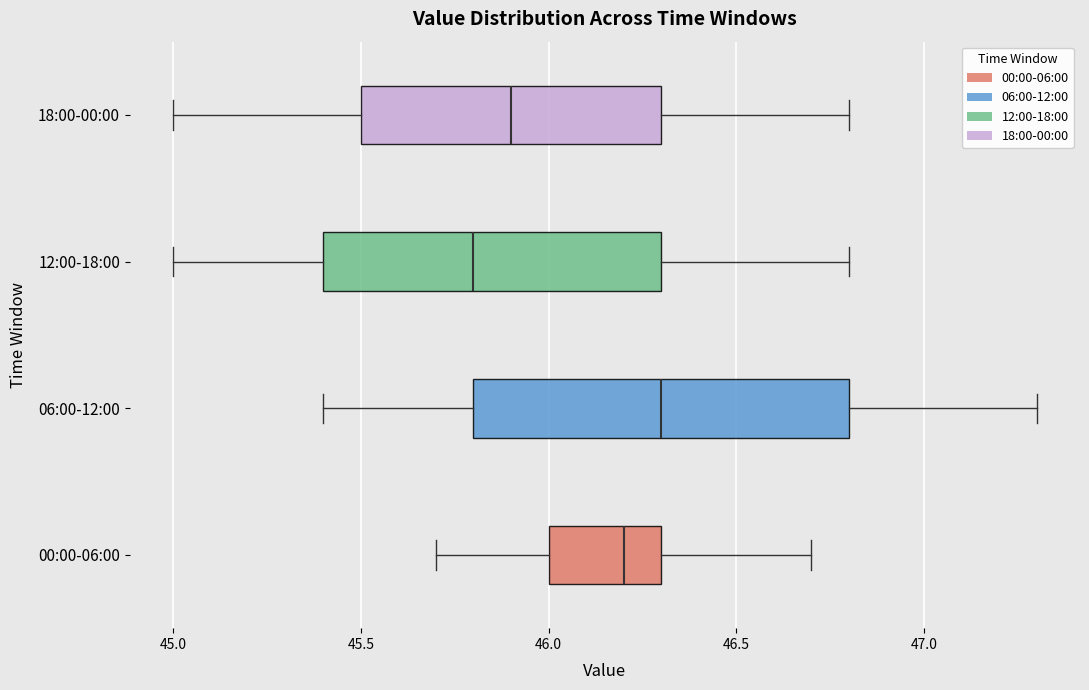

Where is the right edge of the box for 00:00-06:00 on the x-axis? The values are not printed on the chart, so give them approximately, as read against the axis.

46.3